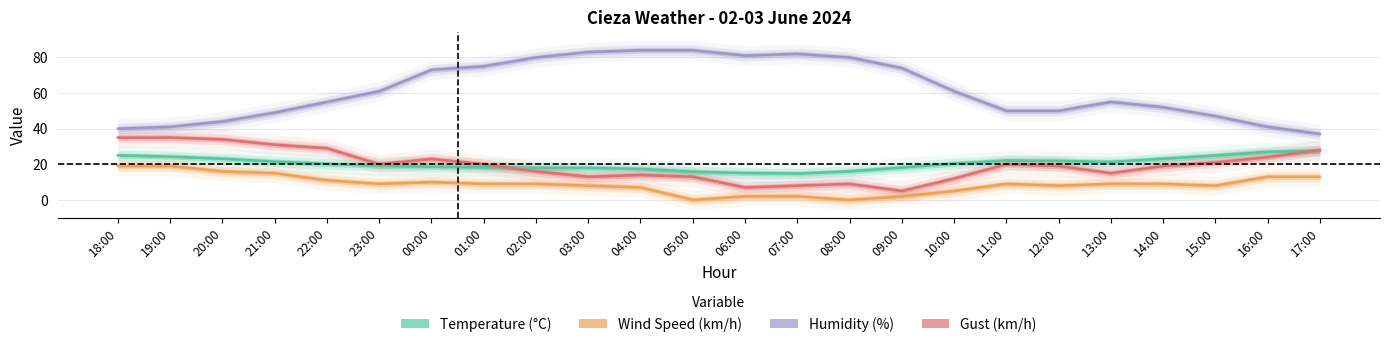

True or false: Humidity (%) and Temperature (°C) intersect in this chart.

False